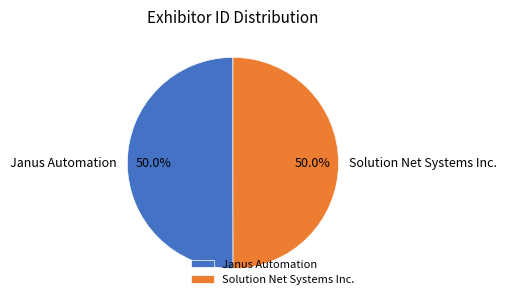

What is the ratio of the value at Solution Net Systems Inc. to the value at Janus Automation?

1.0